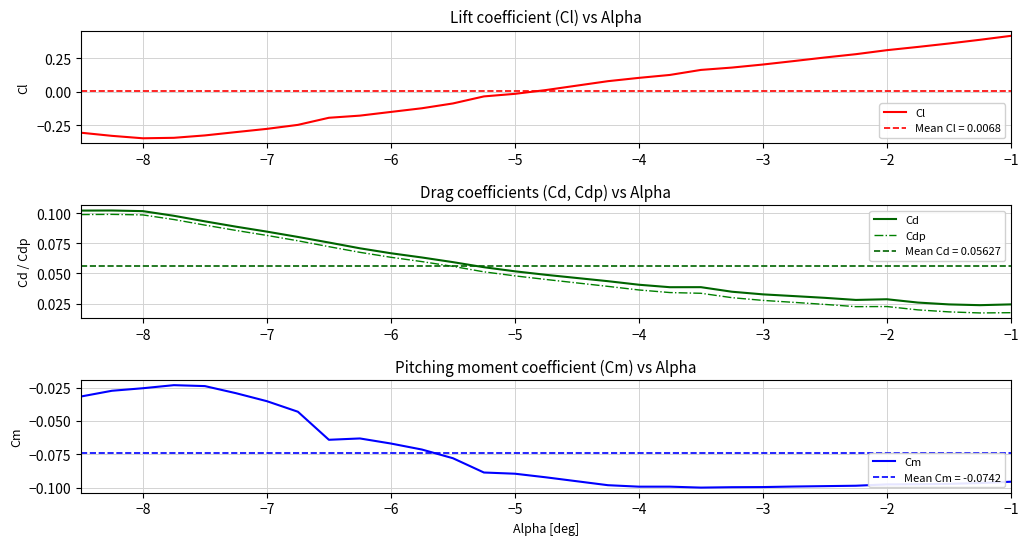

List the series in order of their peak value, highest first.

Cl, Cd, Cdp, Cm